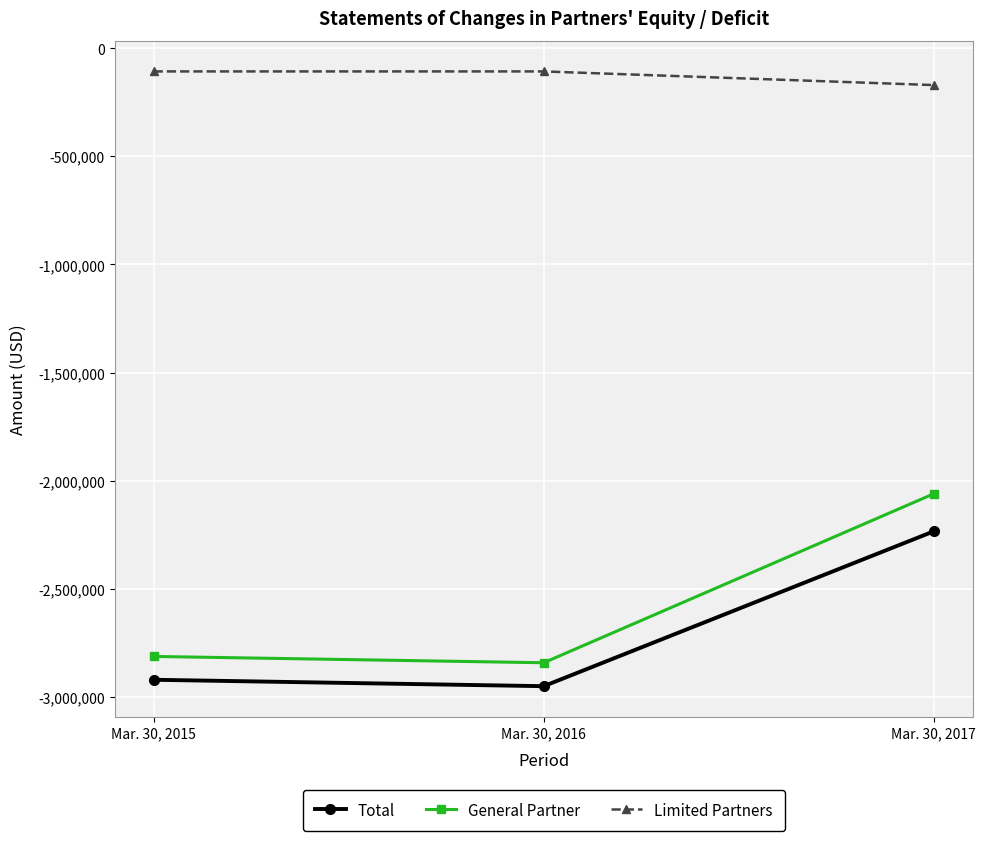

List the labels in order of General Partner value, smallest first.

Mar. 30, 2016, Mar. 30, 2015, Mar. 30, 2017